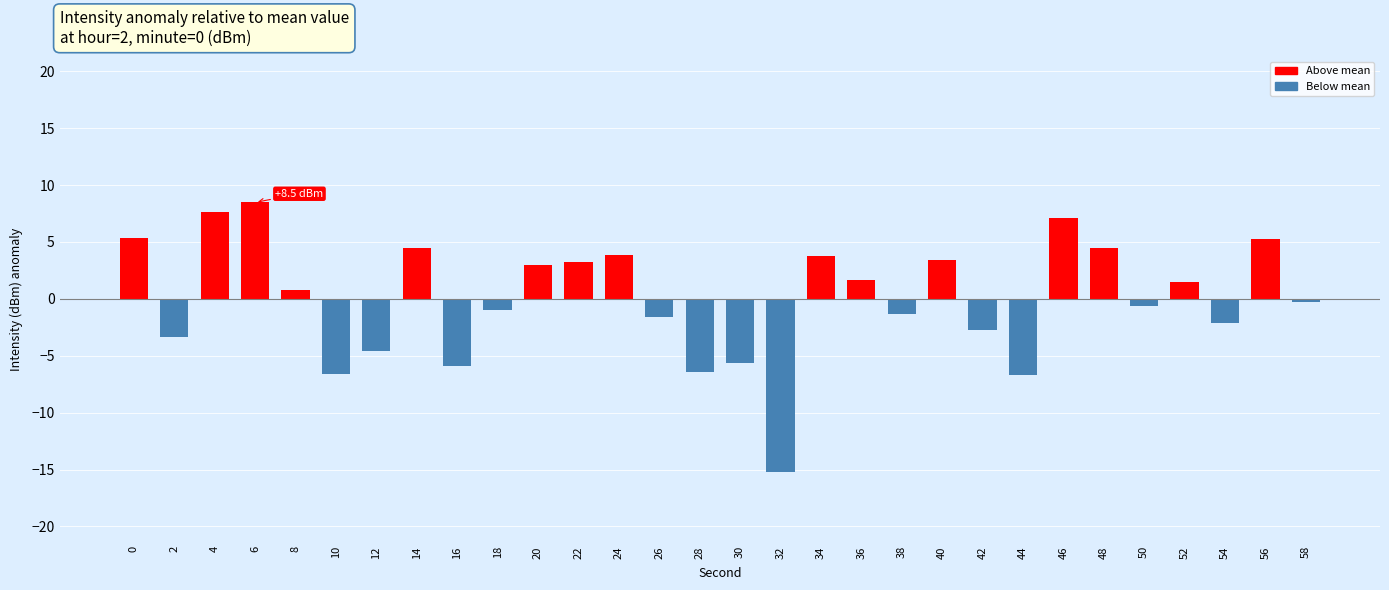

What is the value of the 25th bar from the left?

4.5